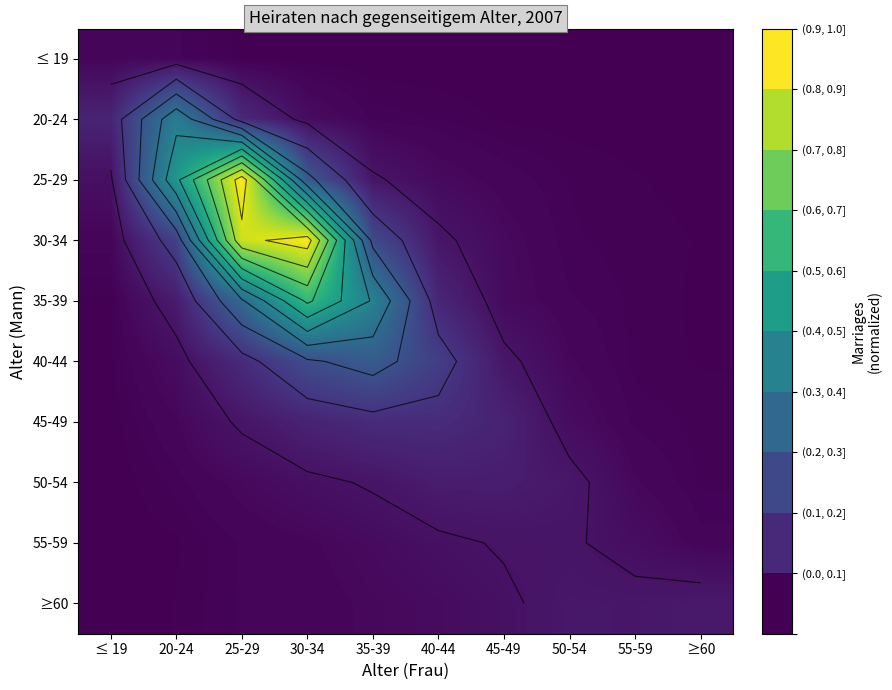

What is the difference between the highest and lowest values at 25-29?

1.0